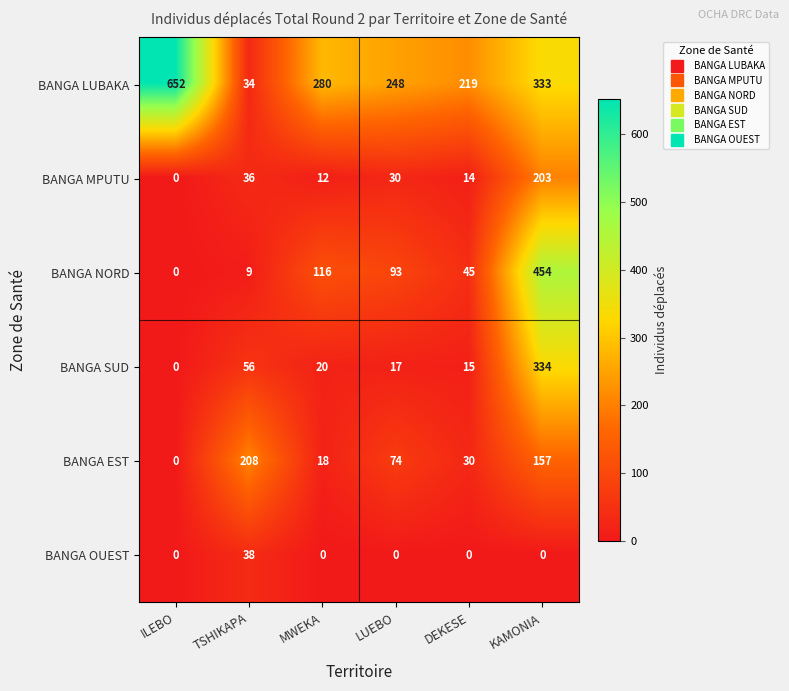

Is the value of BANGA NORD at LUEBO greater than the value of BANGA SUD at MWEKA?

Yes